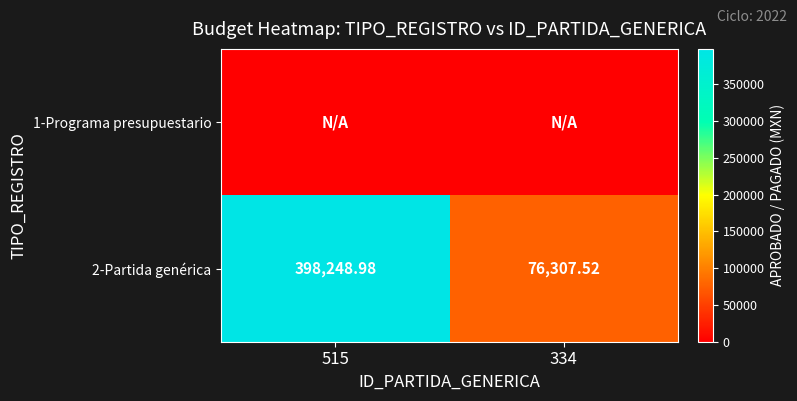

What is the total value across all series at 515?

398249.0